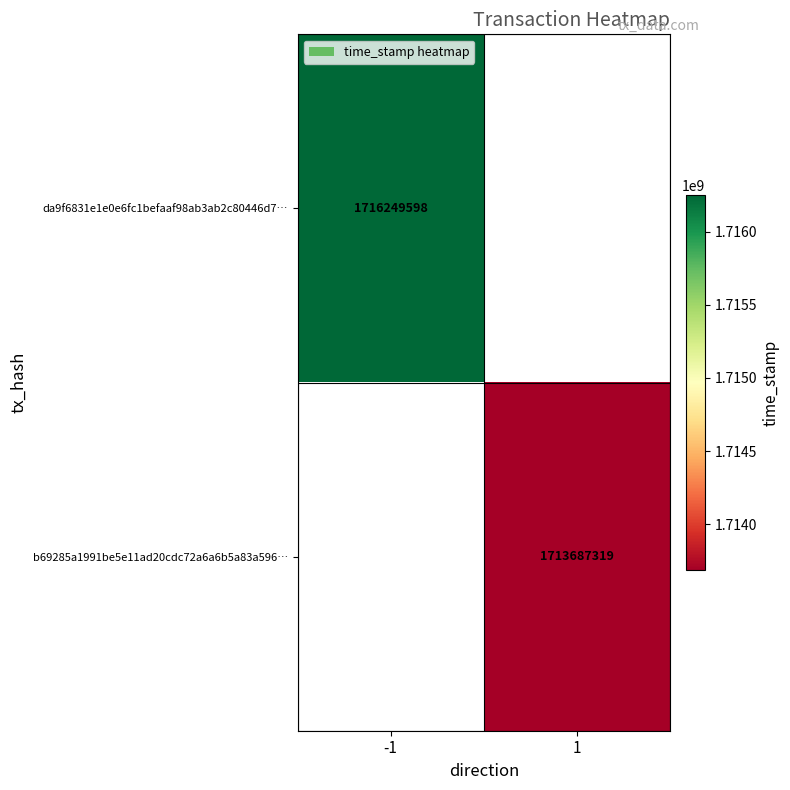

True or false: da9f6831e1e0e6fc1befaaf98ab3ab2c80446d7… has a value of 2969836207 at -1.

False